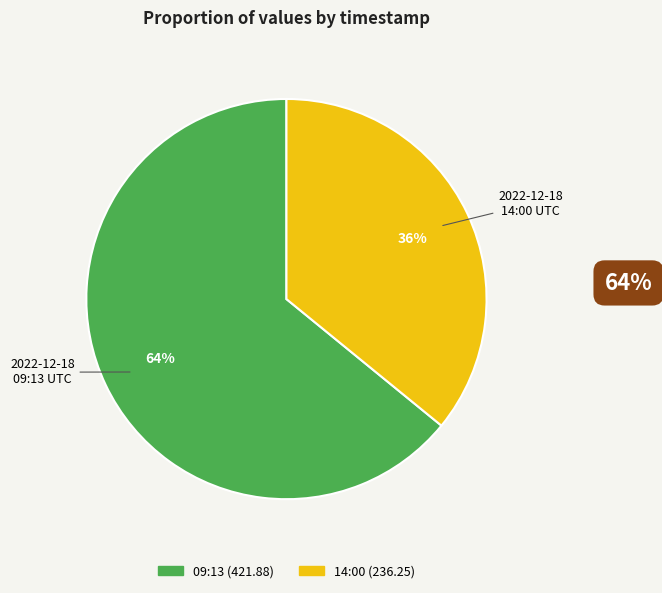

To the nearest percent, what is the difference between the largest and smallest slice percentages?

28%